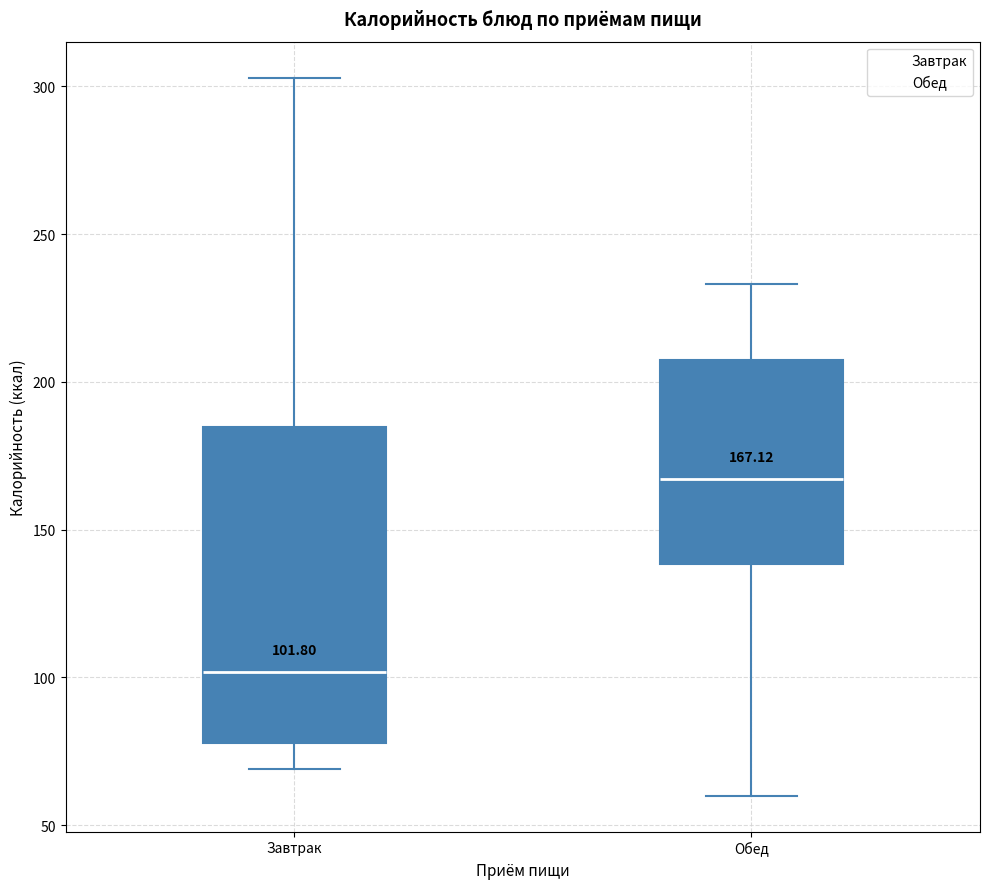

Which box is the tallest, from its lower edge to its upper edge?

Завтрак